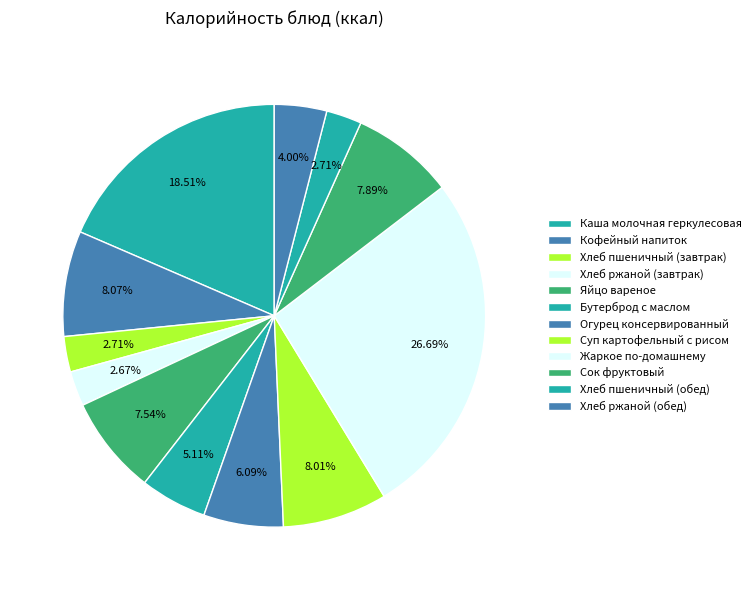

Count the number of slices in the pie.

12